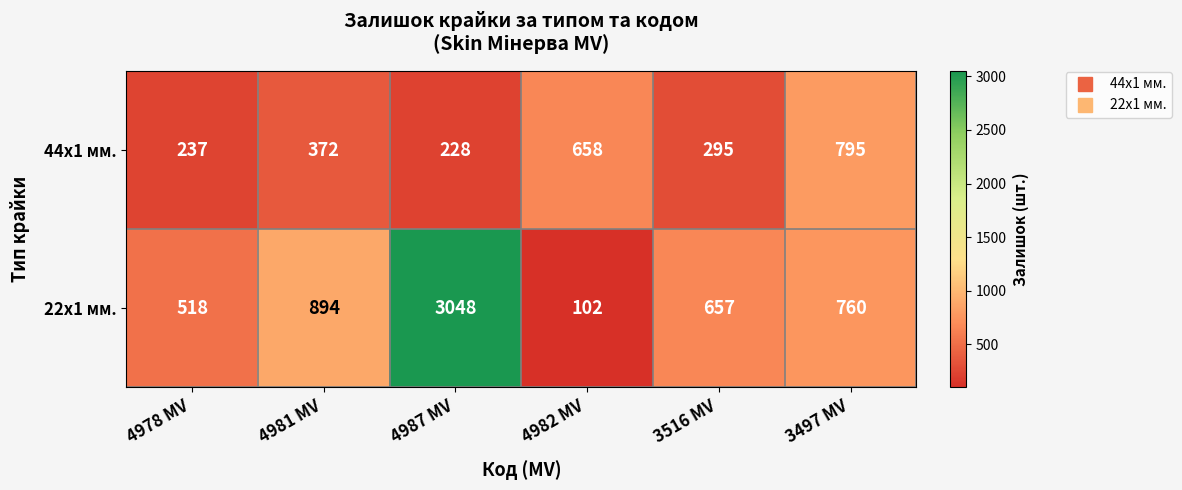

At how many categories does at least one series exceed 1235?

1